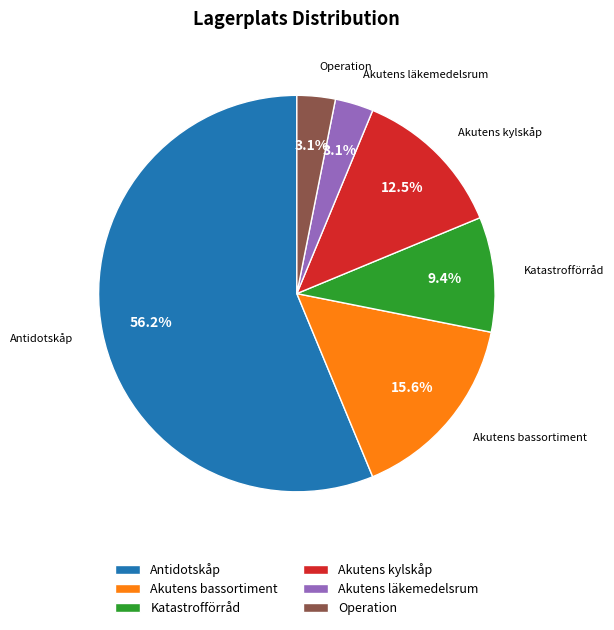

Is the sum of Katastrofförråd and Operation greater than half?

No